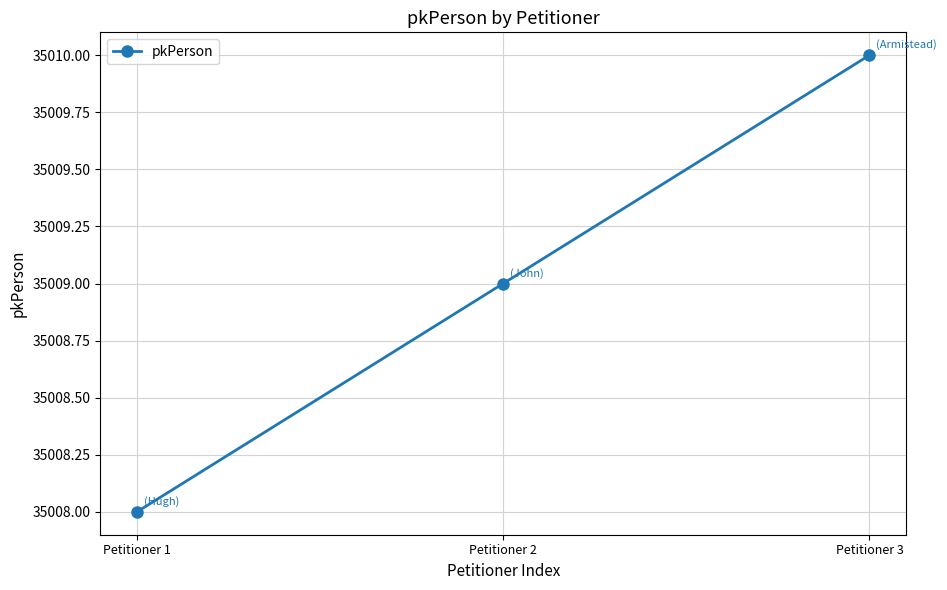

List the labels in order of value, smallest first.

Petitioner 1, Petitioner 2, Petitioner 3